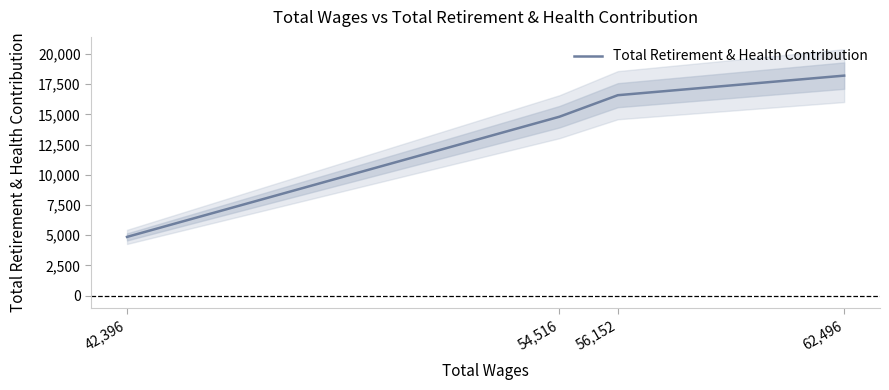

Which label corresponds to the smallest value in the chart?

42,396